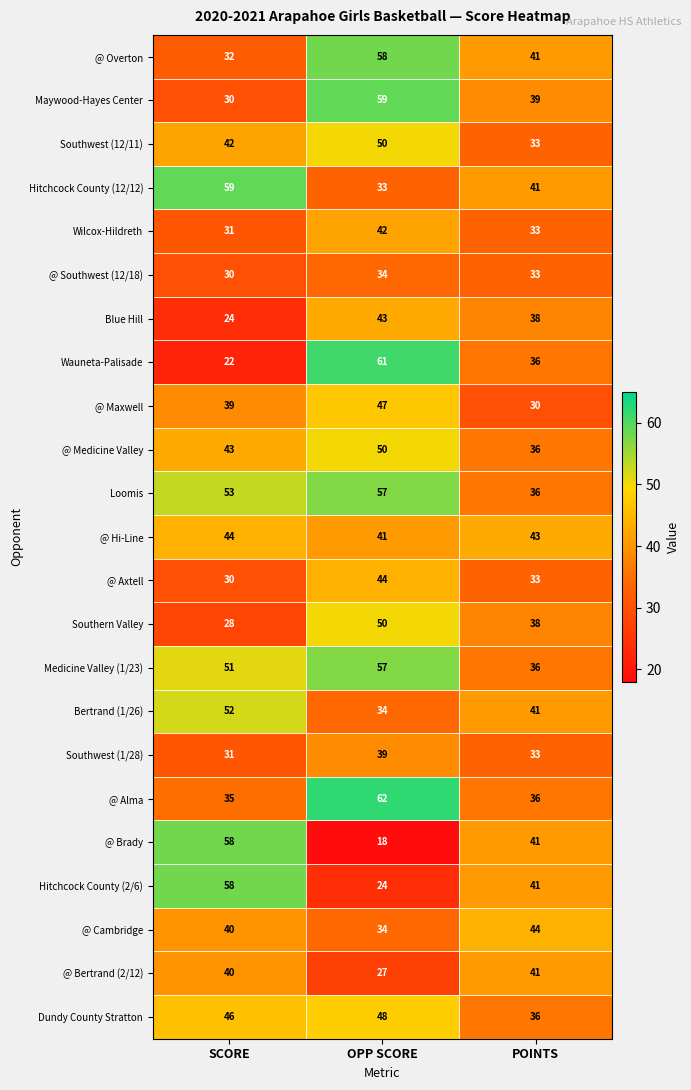

What is the total value across all series at SCORE?

918